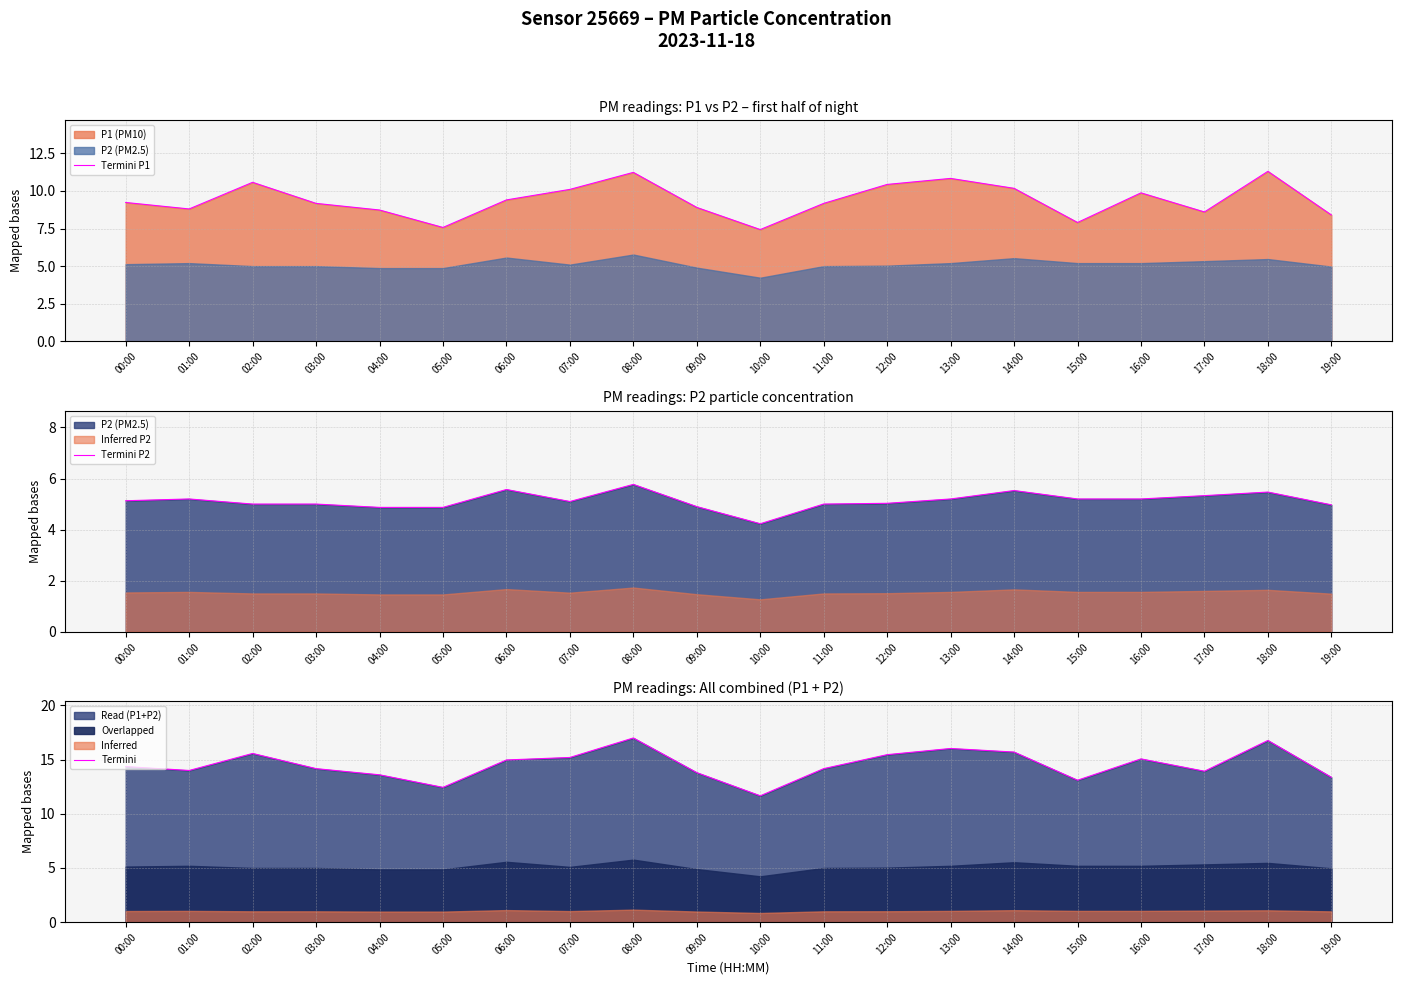

What is the sum of the Termini P1 values at 19:00 and 05:00?

16.0